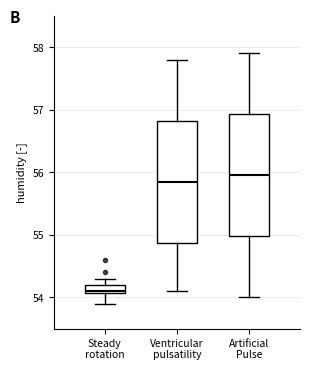

Which box's median line is the lowest?

Steady rotation